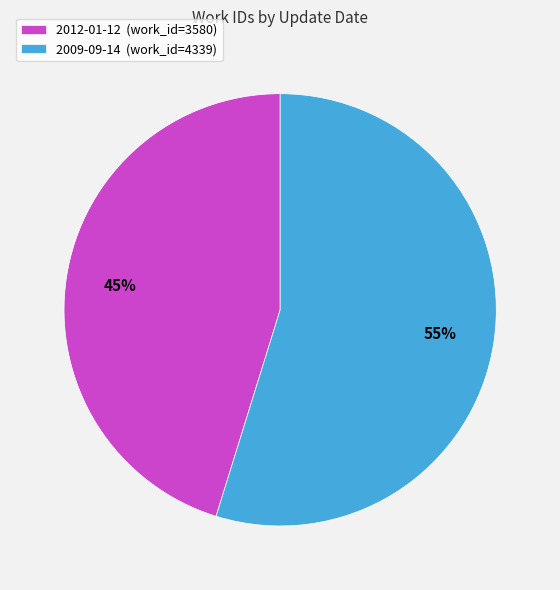

Count the number of slices in the pie.

2